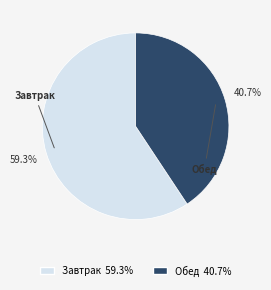

What is the smallest slice in the pie chart?

Обед